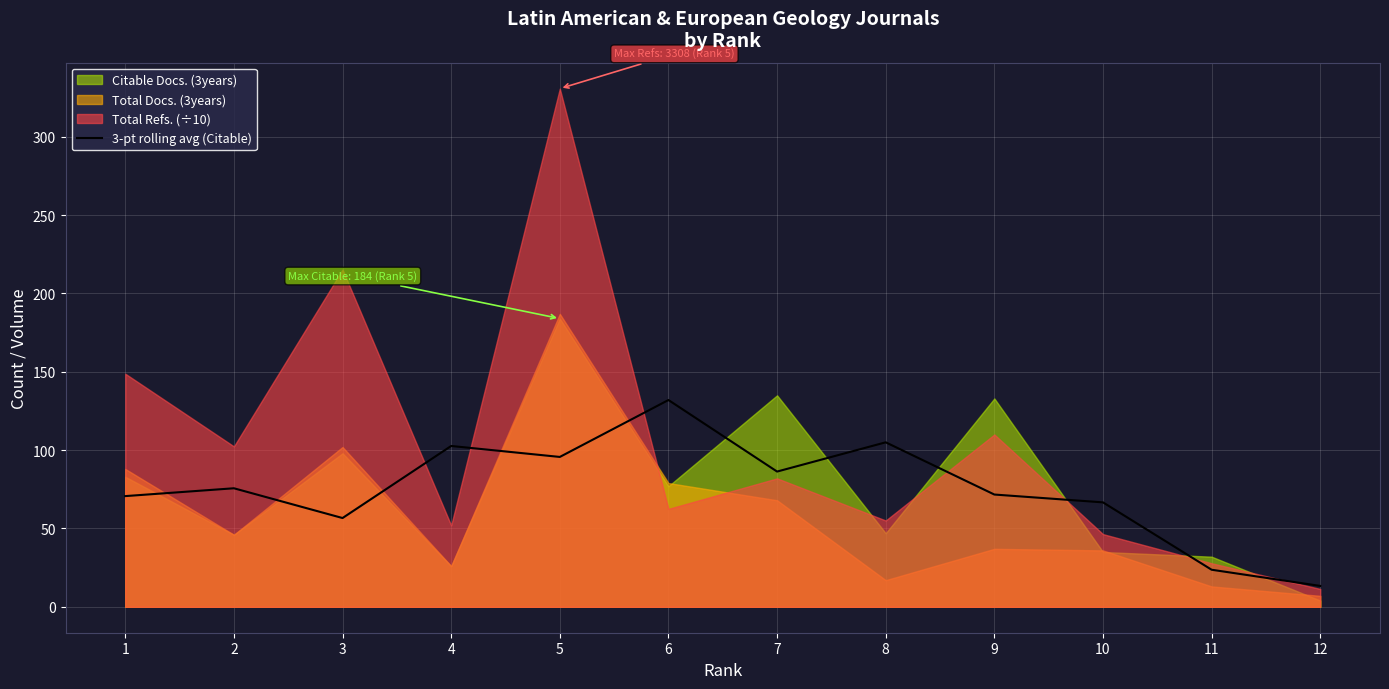

Reading left to right, transcribe all the data shown in this chart.

70.7	75.7	56.7	102.7	95.7	132.0	86.3	105.0	71.7	66.7	23.7	13.3